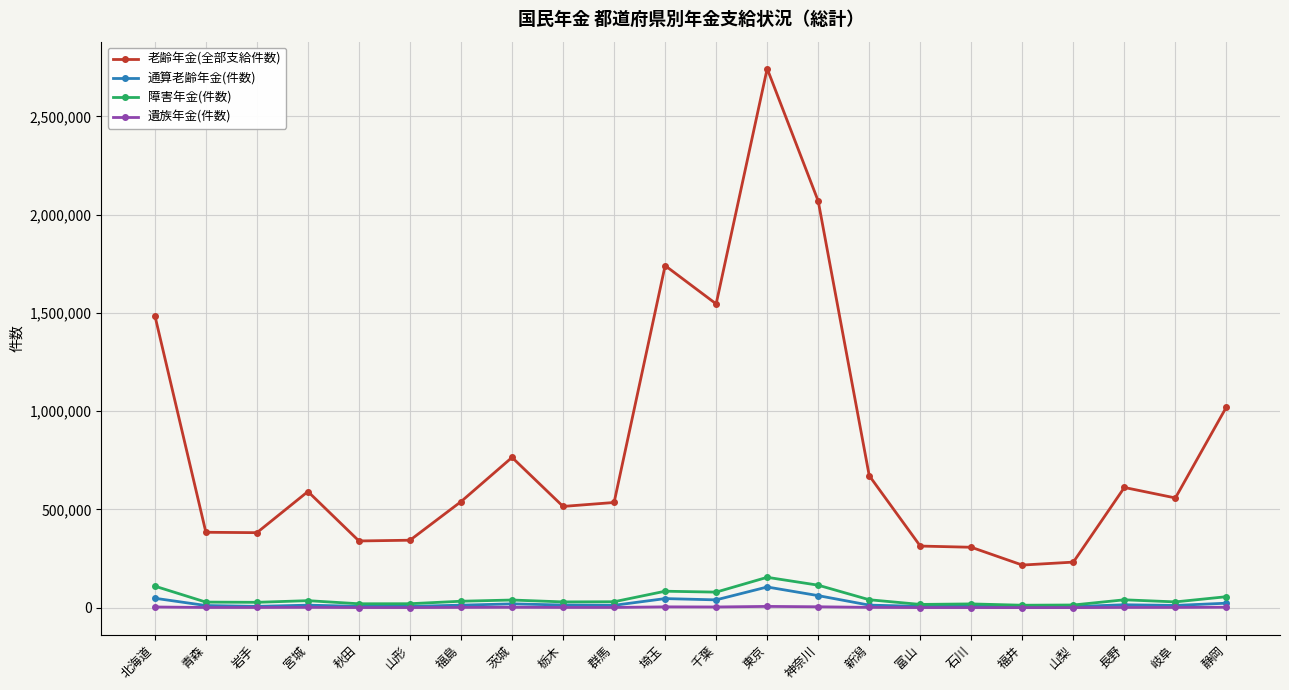

True or false: 障害年金(件数) and 老齢年金(全部支給件数) intersect in this chart.

False